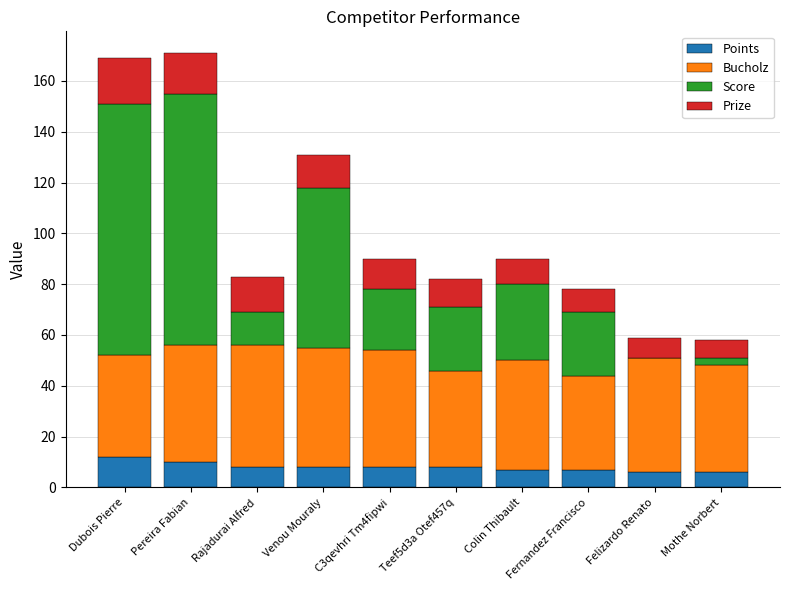

What is the total value across all series at Fernandez Francisco?

78